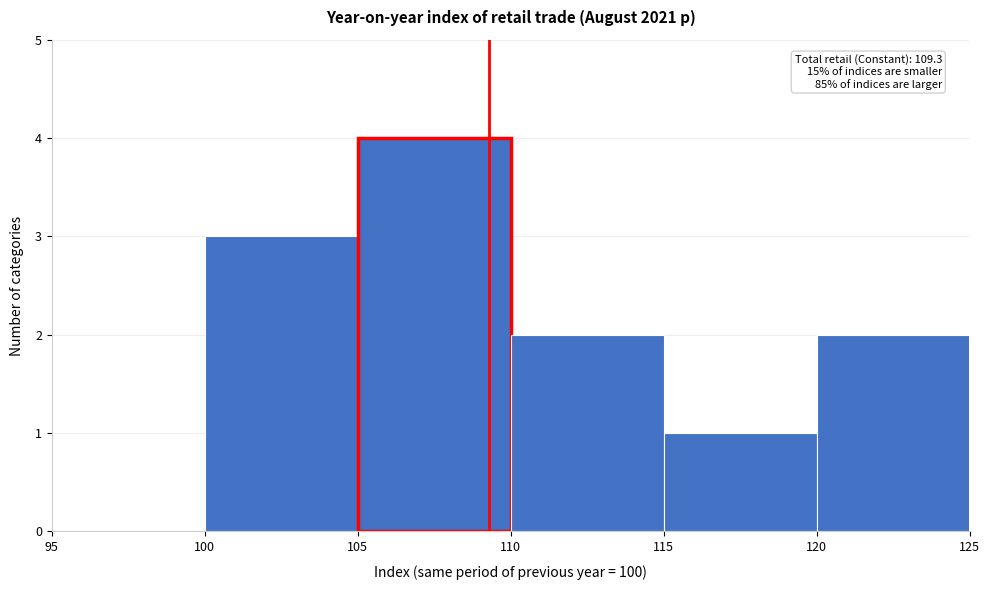

Over which range of the x-axis is the bar tallest?

105 to 110